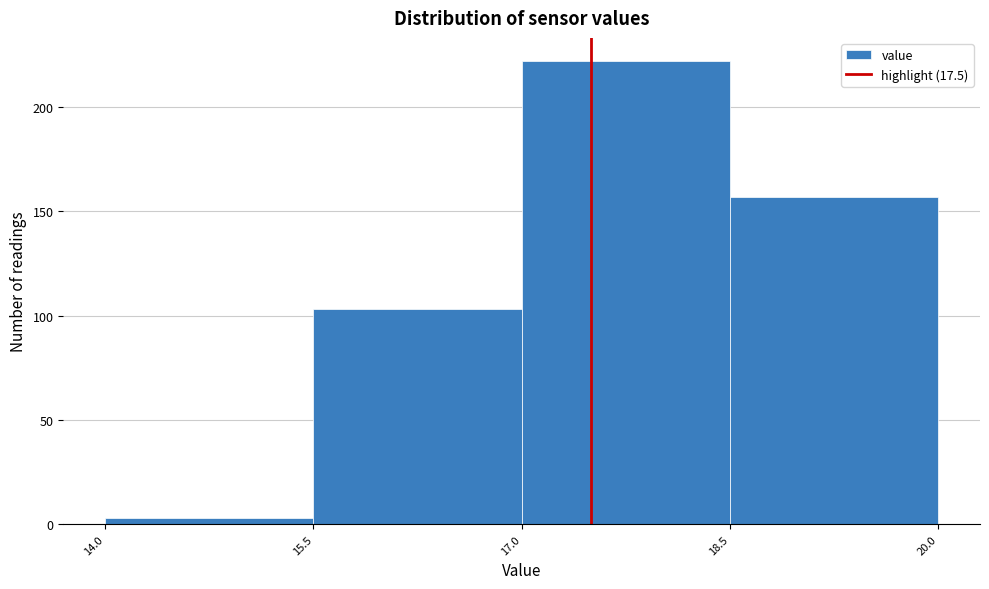

How tall is the bar that spans 17.0 to 18.5 on the x-axis? The values are not printed on the chart, so give them approximately, as read against the axis.

220